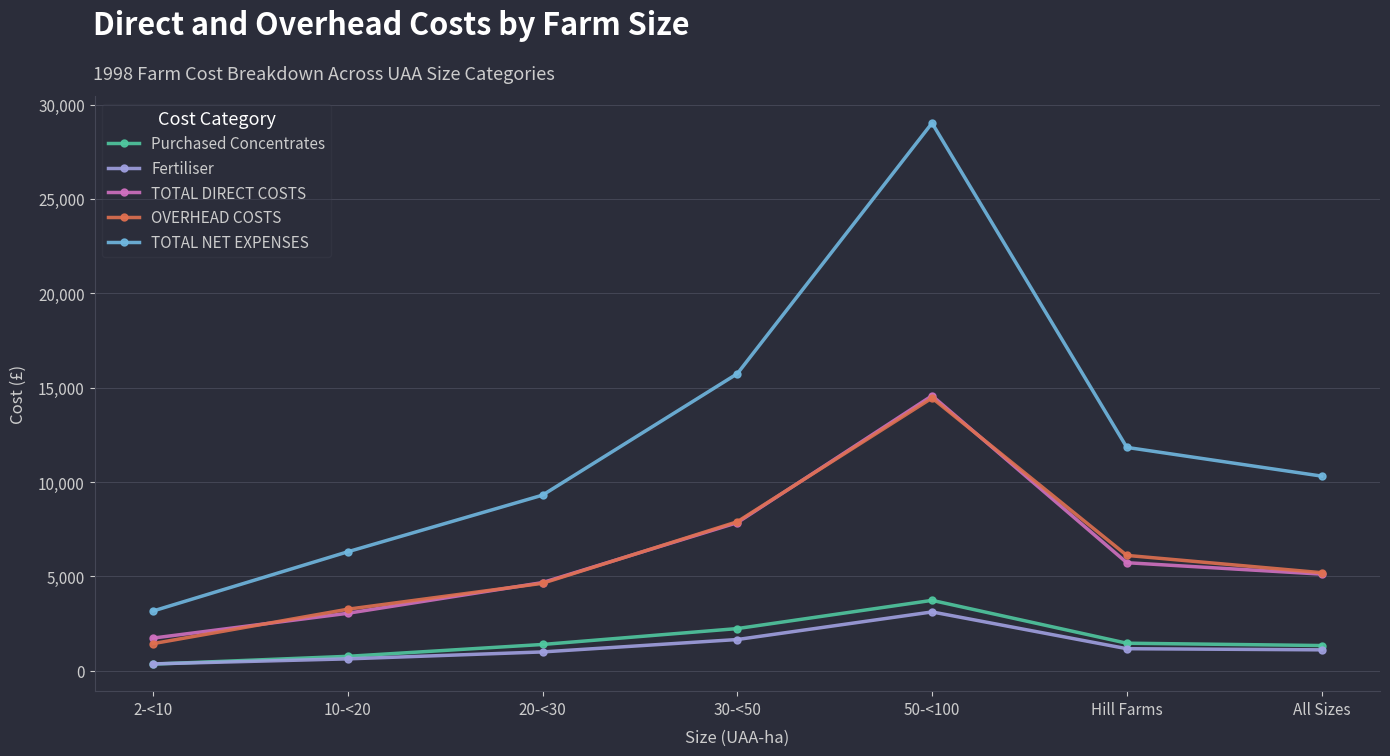

What is the label of the 3rd point from the left?

20-<30